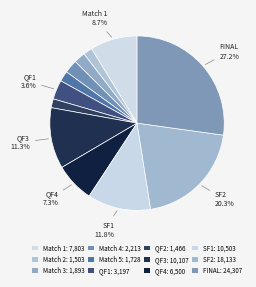

How much of the chart is everything except QF4?

92.7%